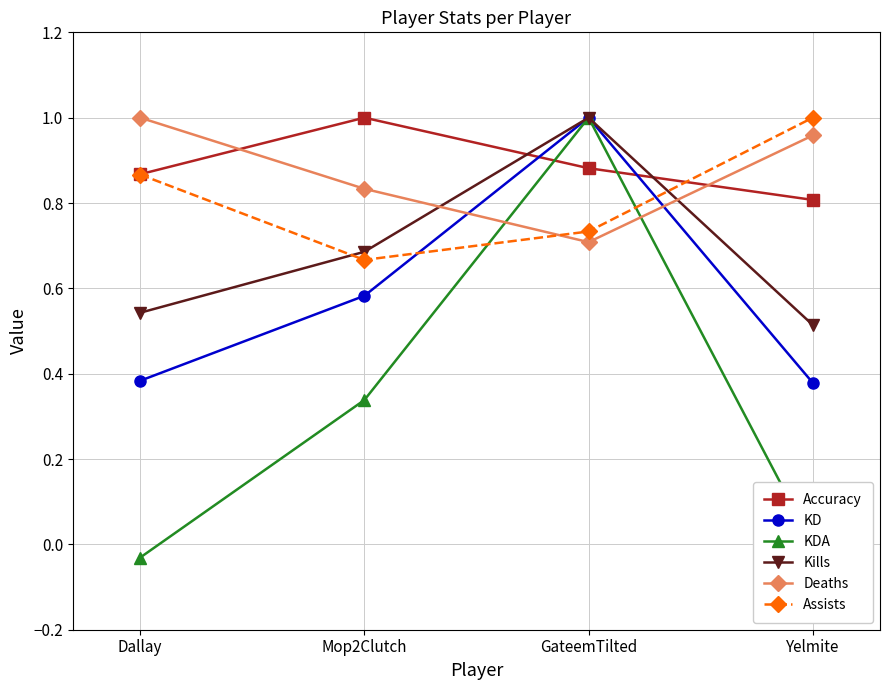

At which label does KDA reach its minimum?

Dallay